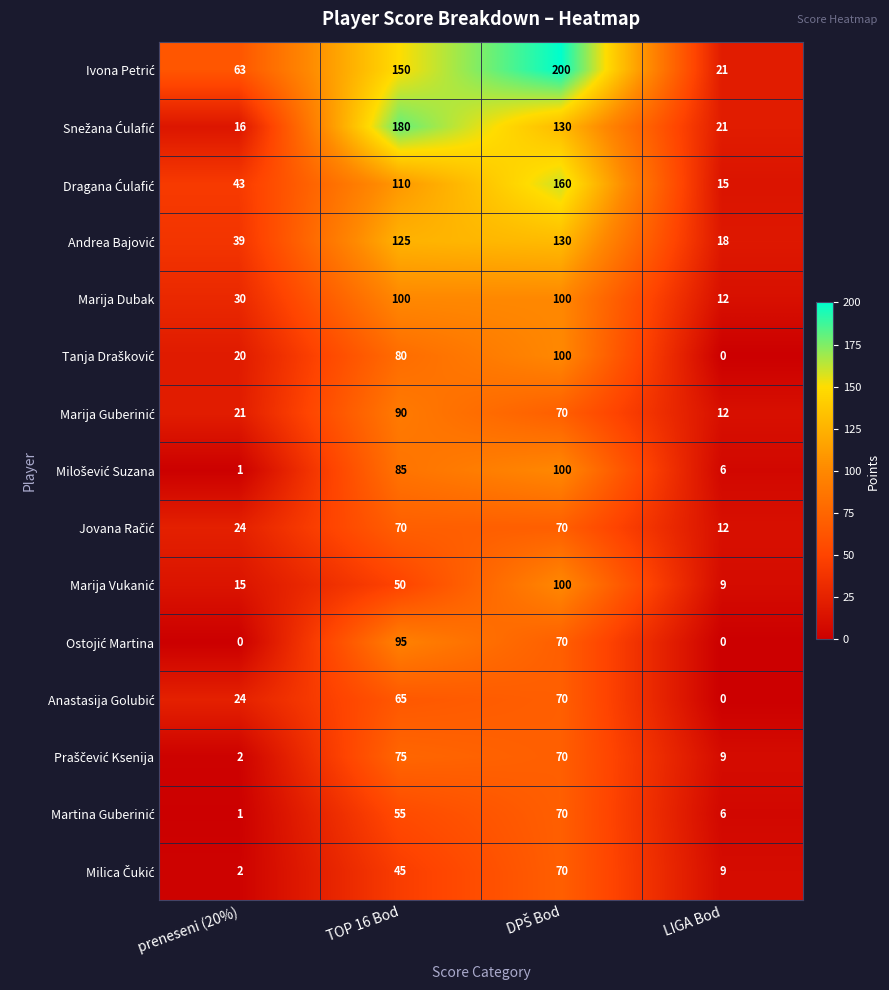

What is the spread (max minus min) of values at preneseni (20%)?

63